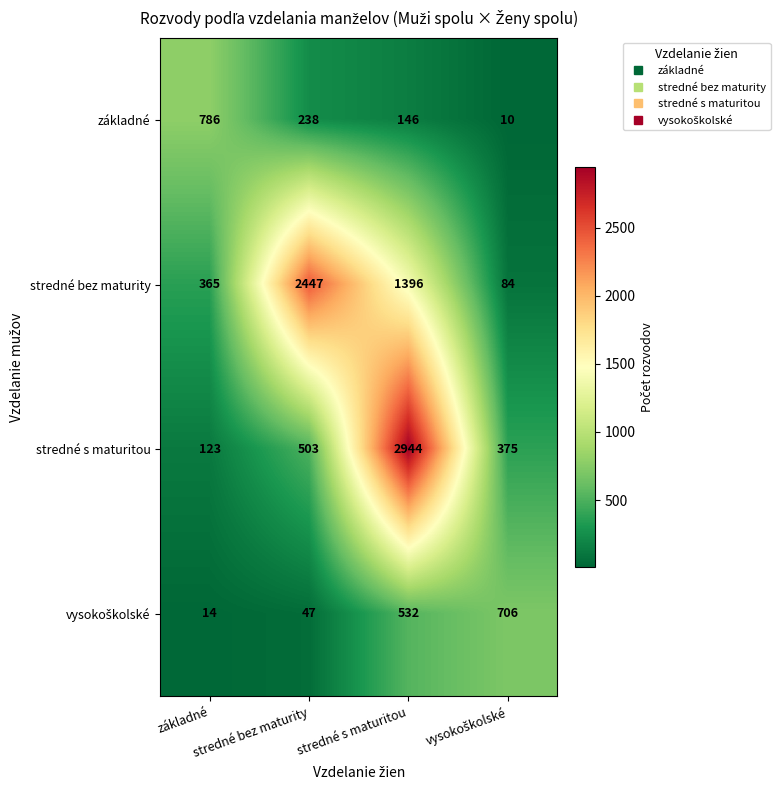

At how many categories does at least one series exceed 247?

4